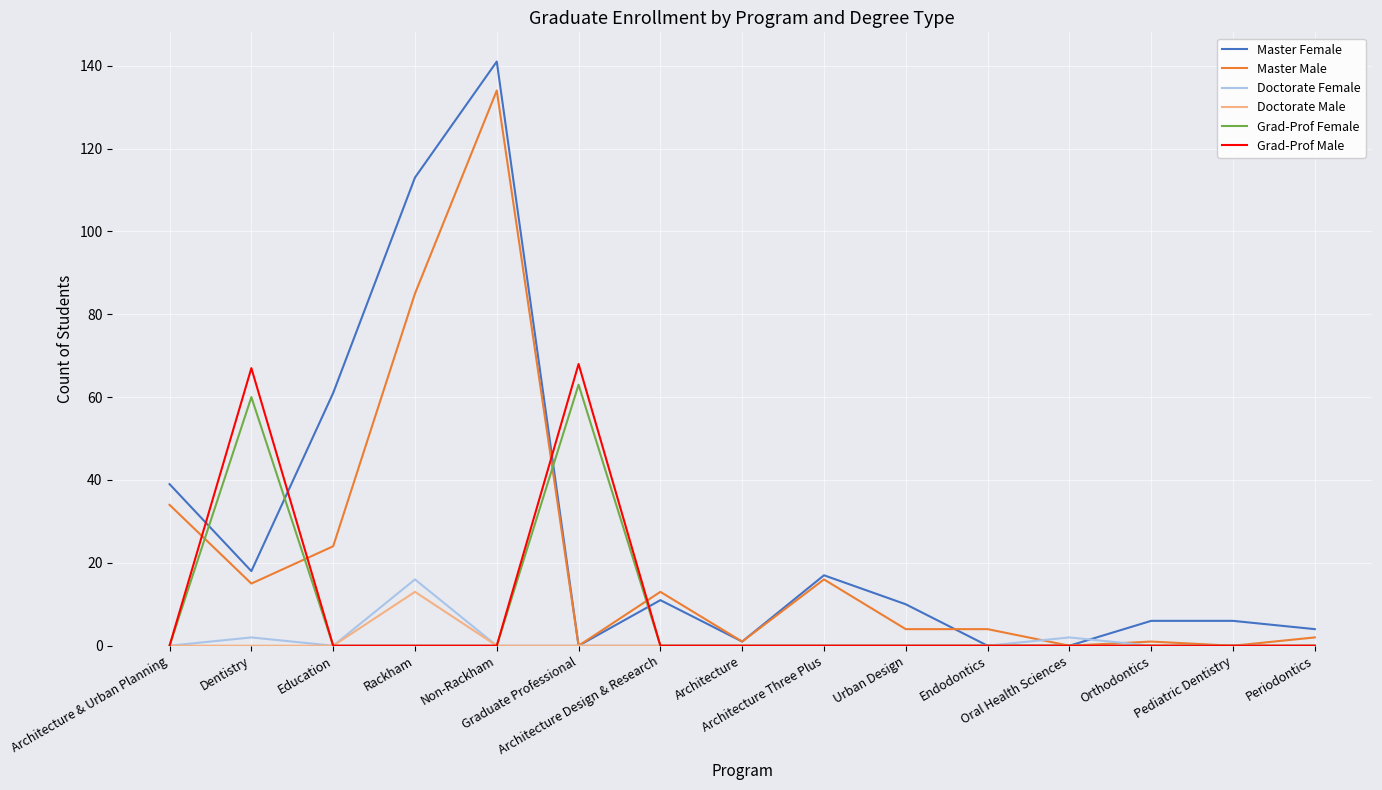

What is the difference between the highest and lowest values at Pediatric Dentistry?

6